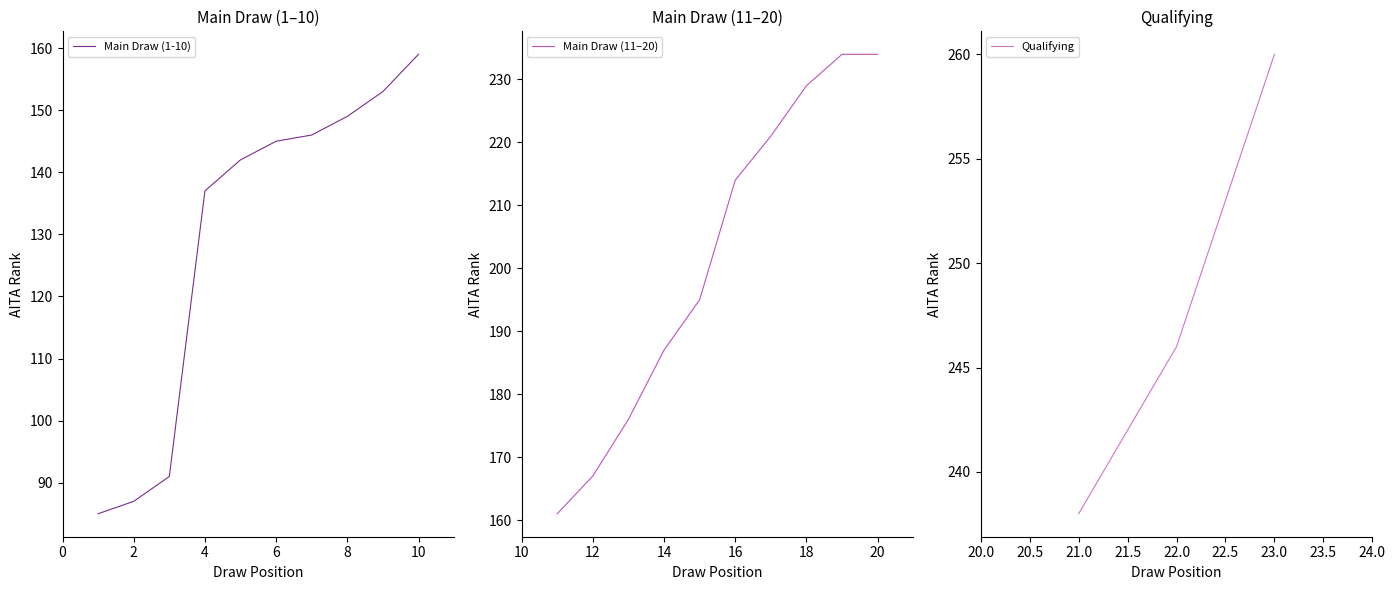

At which label does Qualifying reach its peak?

23.0